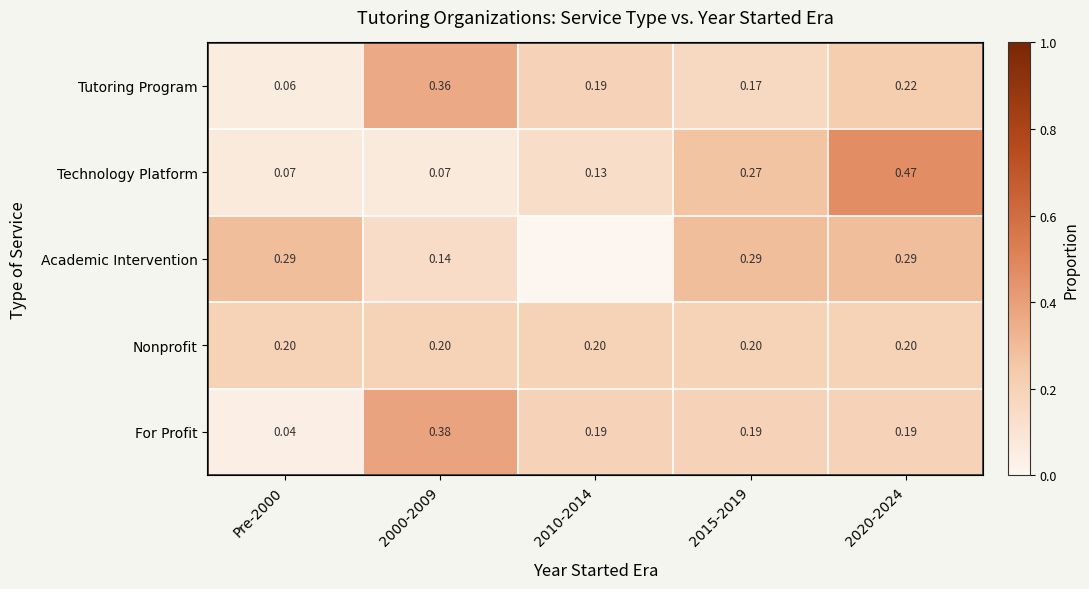

Which series changed the most between 2000-2009 and 2015-2019?

Technology Platform